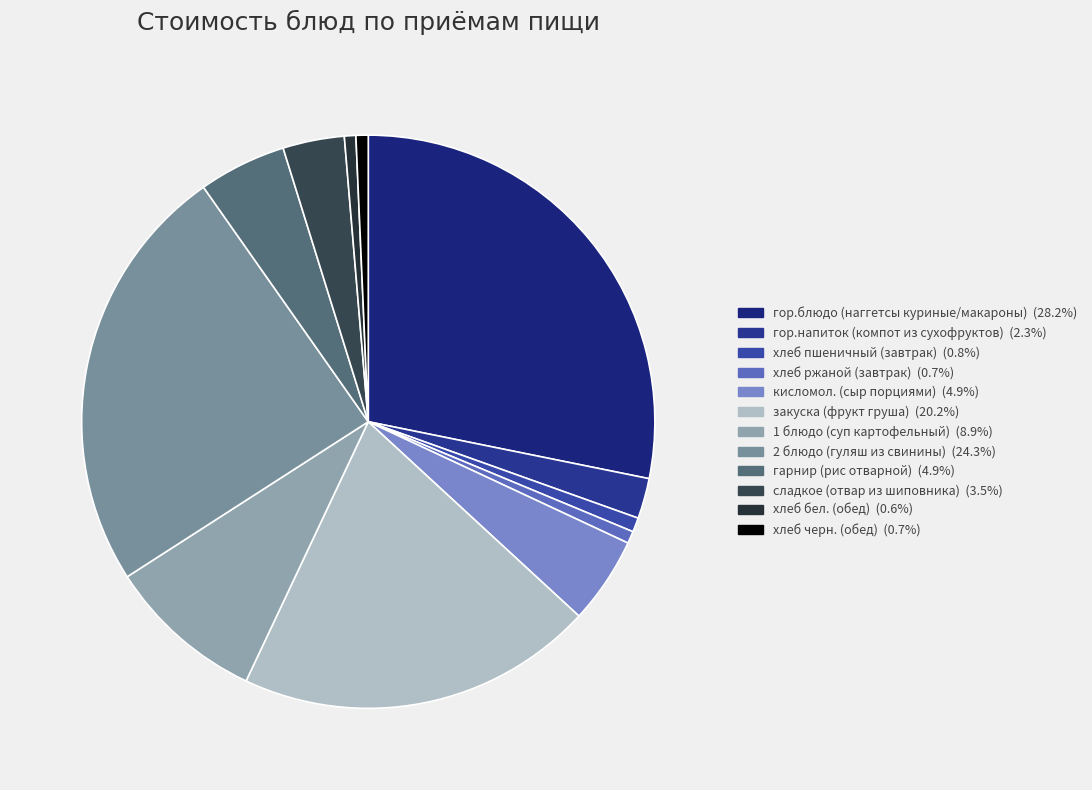

Is хлеб ржаной (завтрак) the majority of the pie?

No